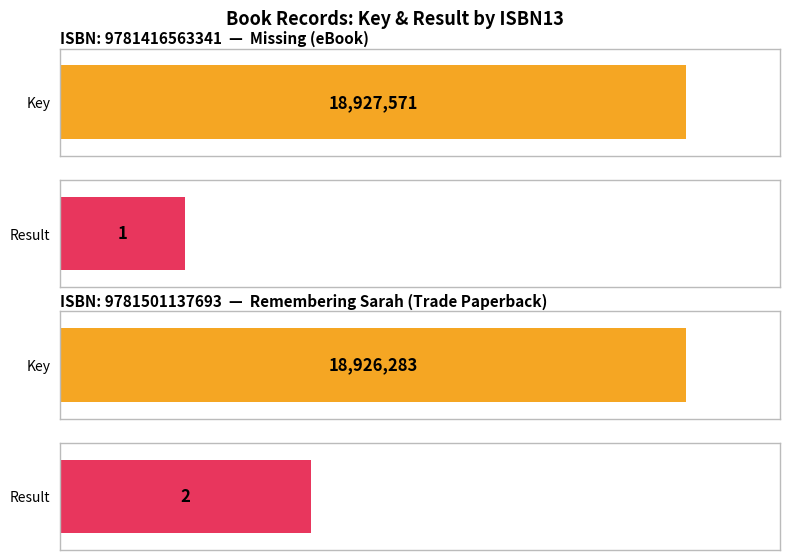

What is the difference between the highest and lowest values at 9781416563341?

18927570